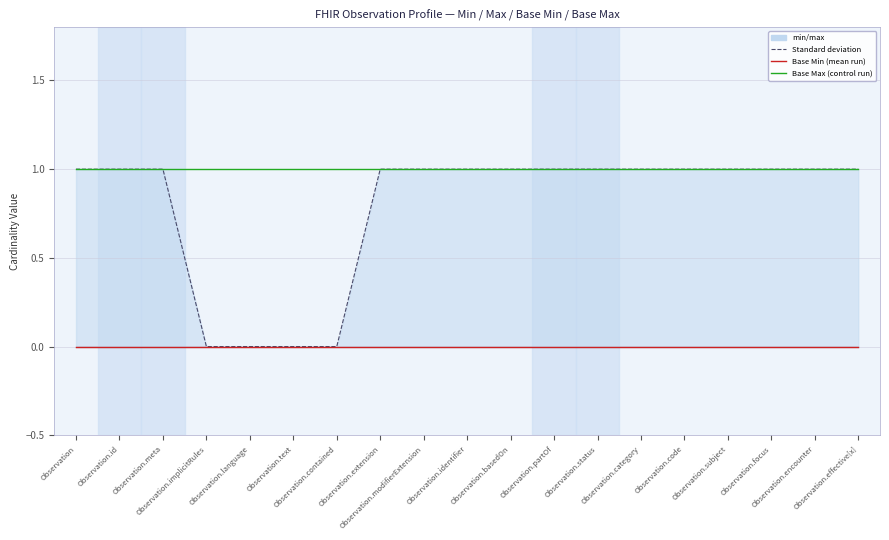

True or false: Max and Base Max cross at least once.

False